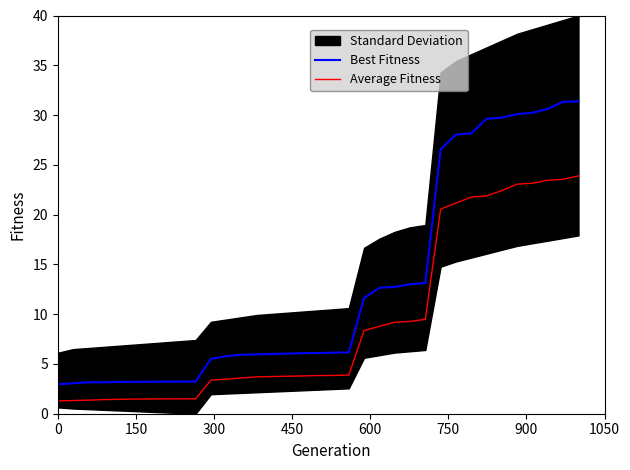

True or false: Average Fitness and Best Fitness cross at least once.

False